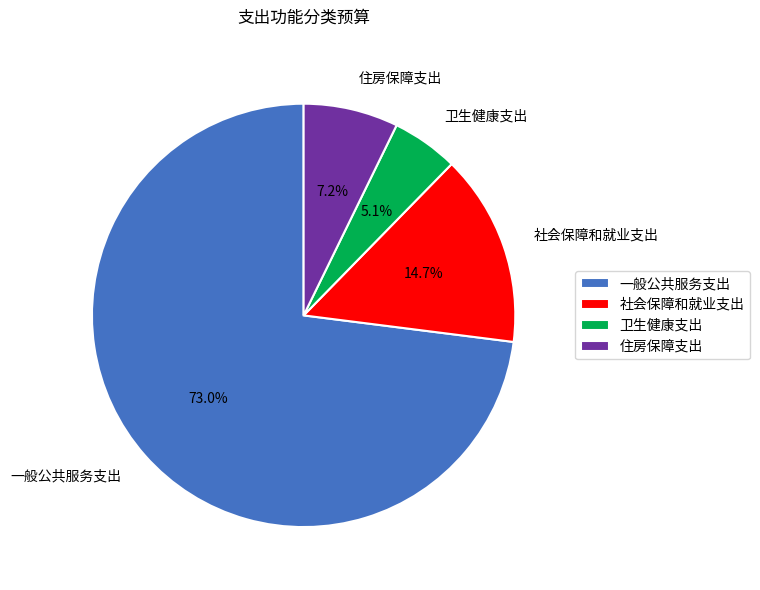

Is there any slice that represents more than half of the pie?

Yes